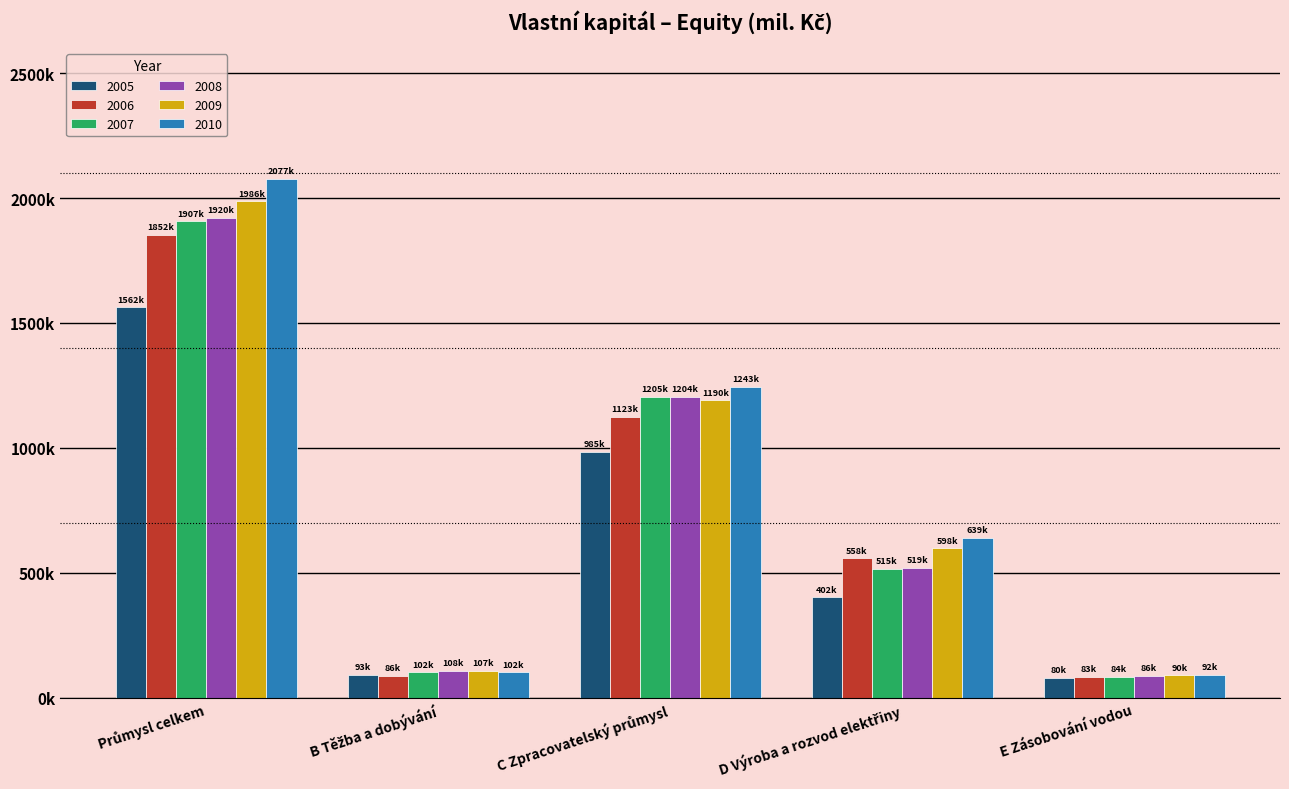

What is the sum of all 2007 values?

3814030